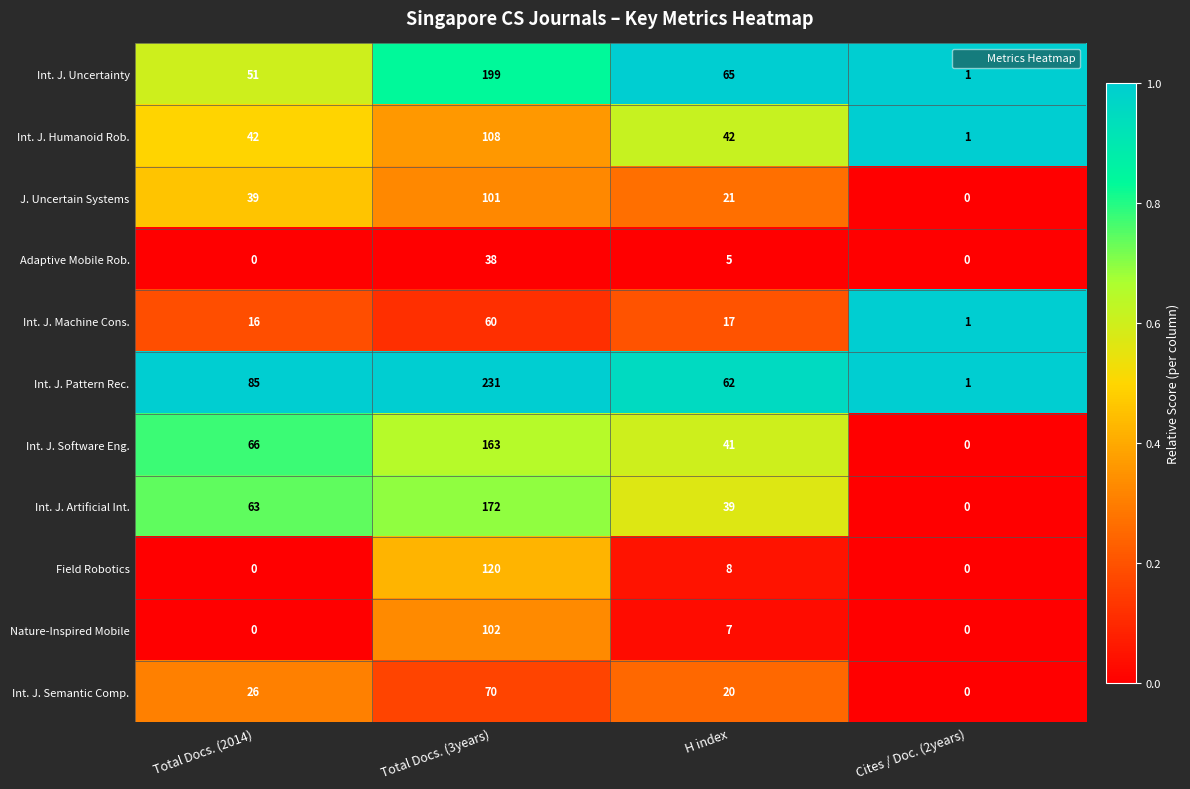

Which series has the largest range (max minus min)?

Int. J. Pattern Rec.